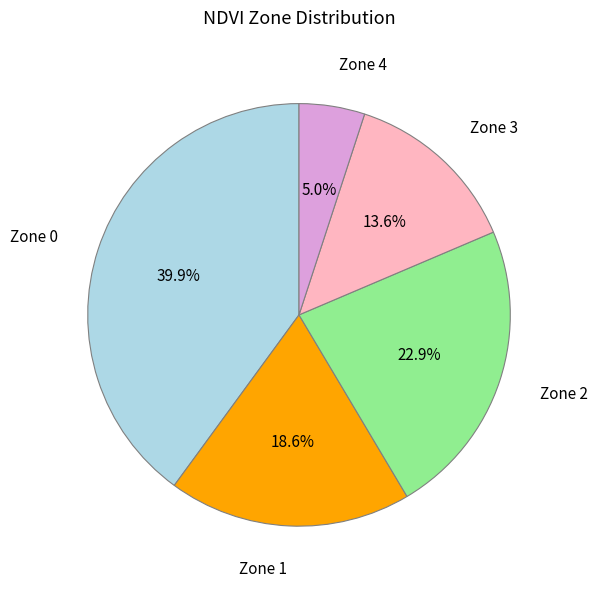

Is there any slice that represents more than half of the pie?

No